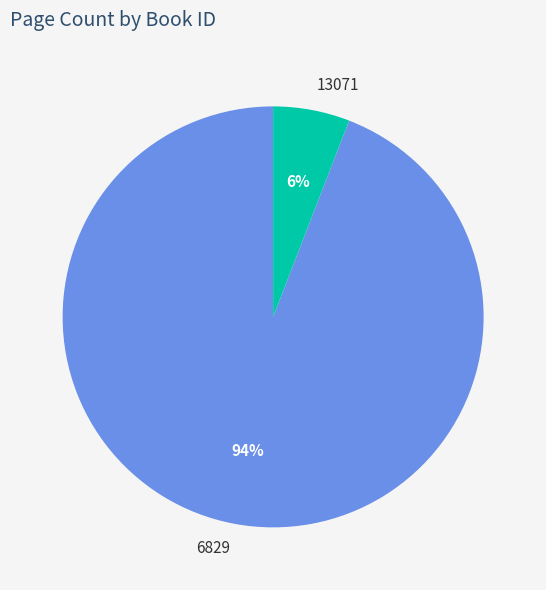

True or false: 6829 accounts for 94% of the total.

True